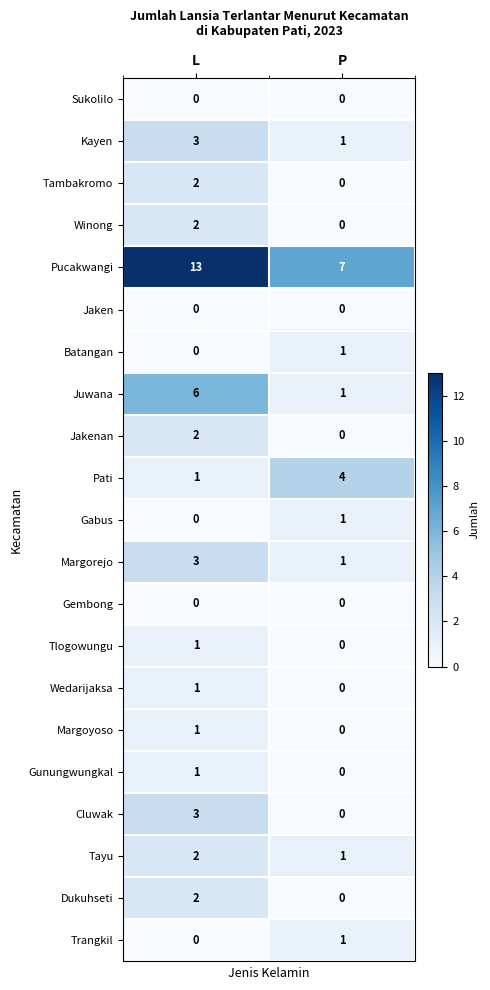

Which category has the lowest value in the Gabus series?

L